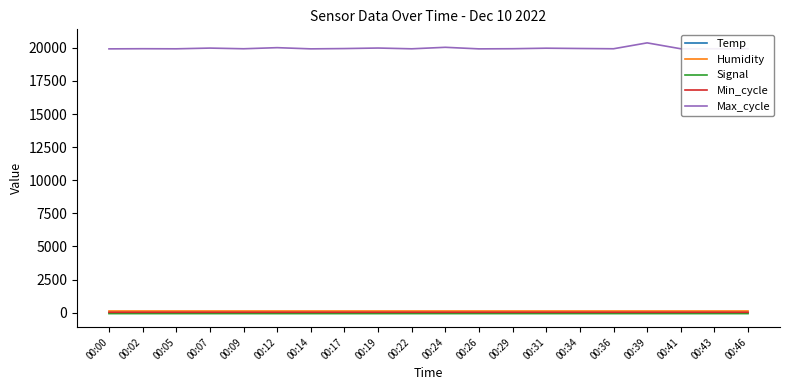

True or false: Temp and Signal intersect in this chart.

False